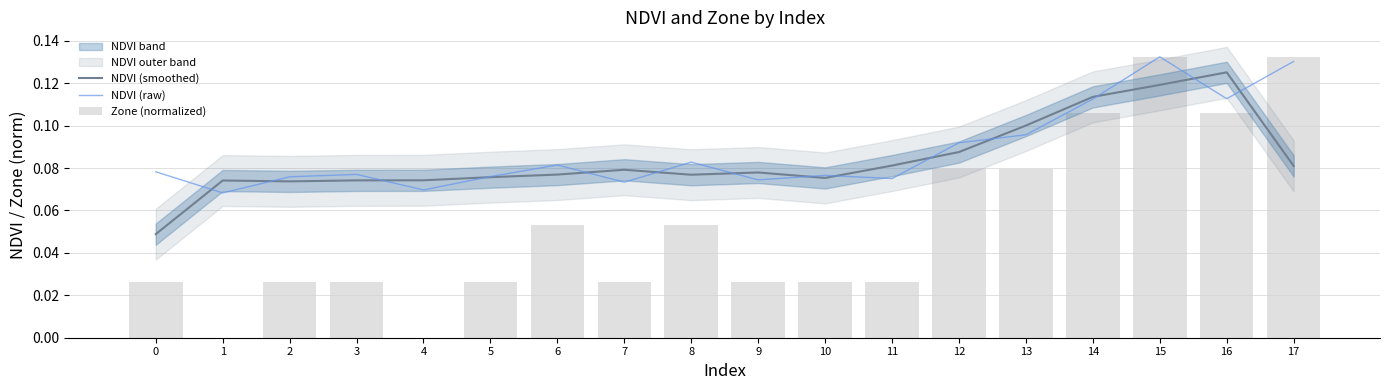

Reading left to right, what are all the values shown in this chart?

NDVI (smoothed): 0=0.0	1=0.1	2=0.1	3=0.1	4=0.1	5=0.1	6=0.1	7=0.1	8=0.1	9=0.1	10=0.1	11=0.1	12=0.1	13=0.1	14=0.1	15=0.1	16=0.1	17=0.1
NDVI (raw): 0=0.1	1=0.1	2=0.1	3=0.1	4=0.1	5=0.1	6=0.1	7=0.1	8=0.1	9=0.1	10=0.1	11=0.1	12=0.1	13=0.1	14=0.1	15=0.1	16=0.1	17=0.1
Zone (normalized): 0=0.0	1=0.0	2=0.0	3=0.0	4=0.0	5=0.0	6=0.1	7=0.0	8=0.1	9=0.0	10=0.0	11=0.0	12=0.1	13=0.1	14=0.1	15=0.1	16=0.1	17=0.1